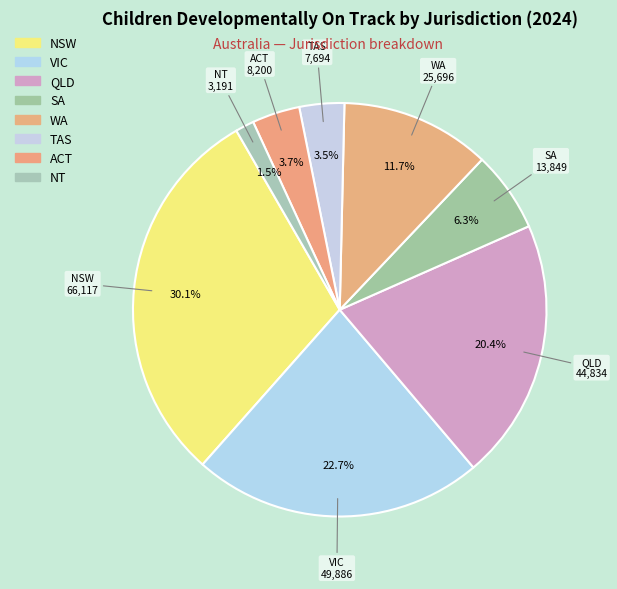

Is it true that VIC is 36% of the pie?

False